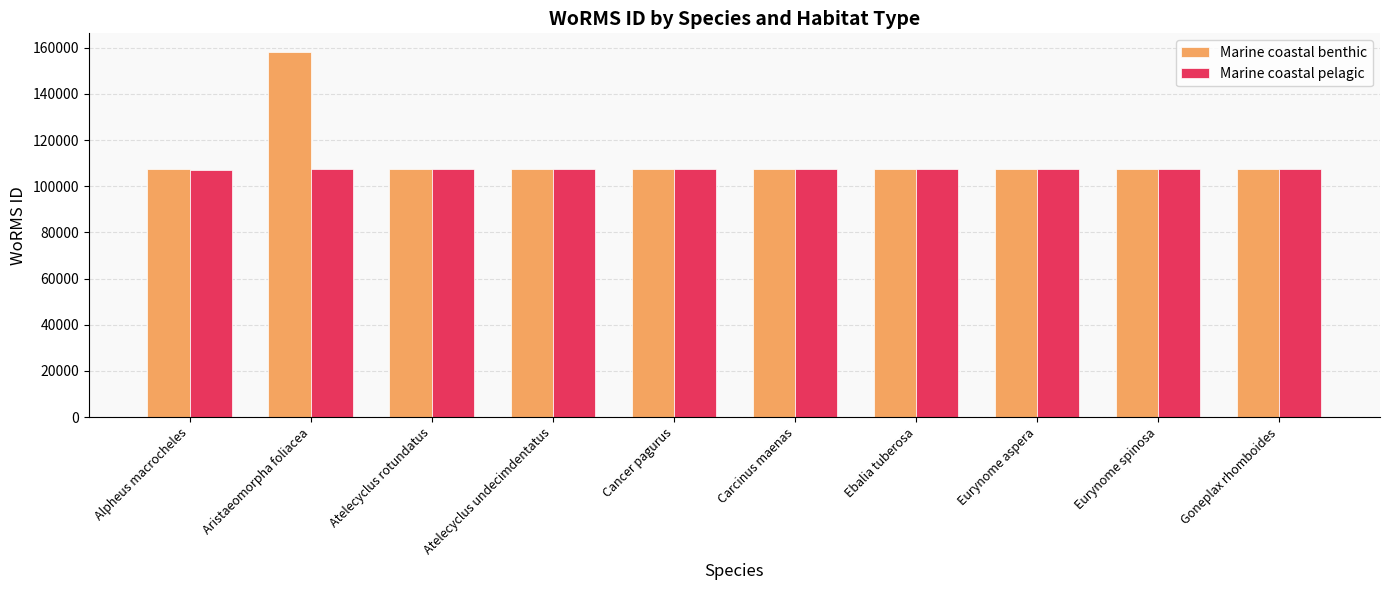

What is the label of the 5th bar from the left?

Cancer pagurus